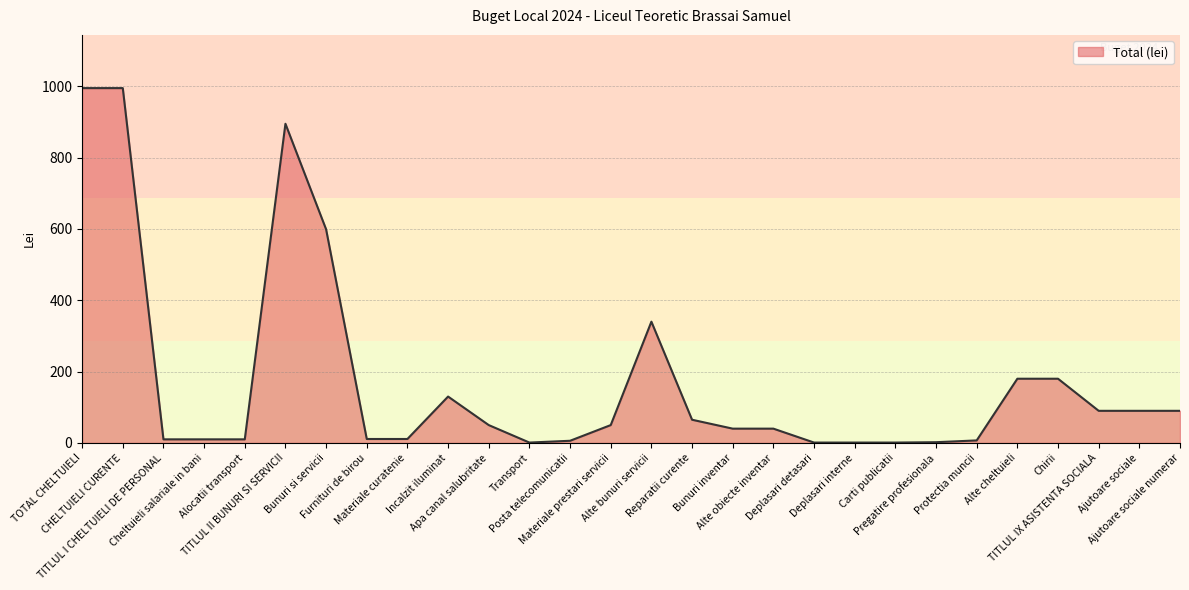

Count the number of data series in this chart.

1